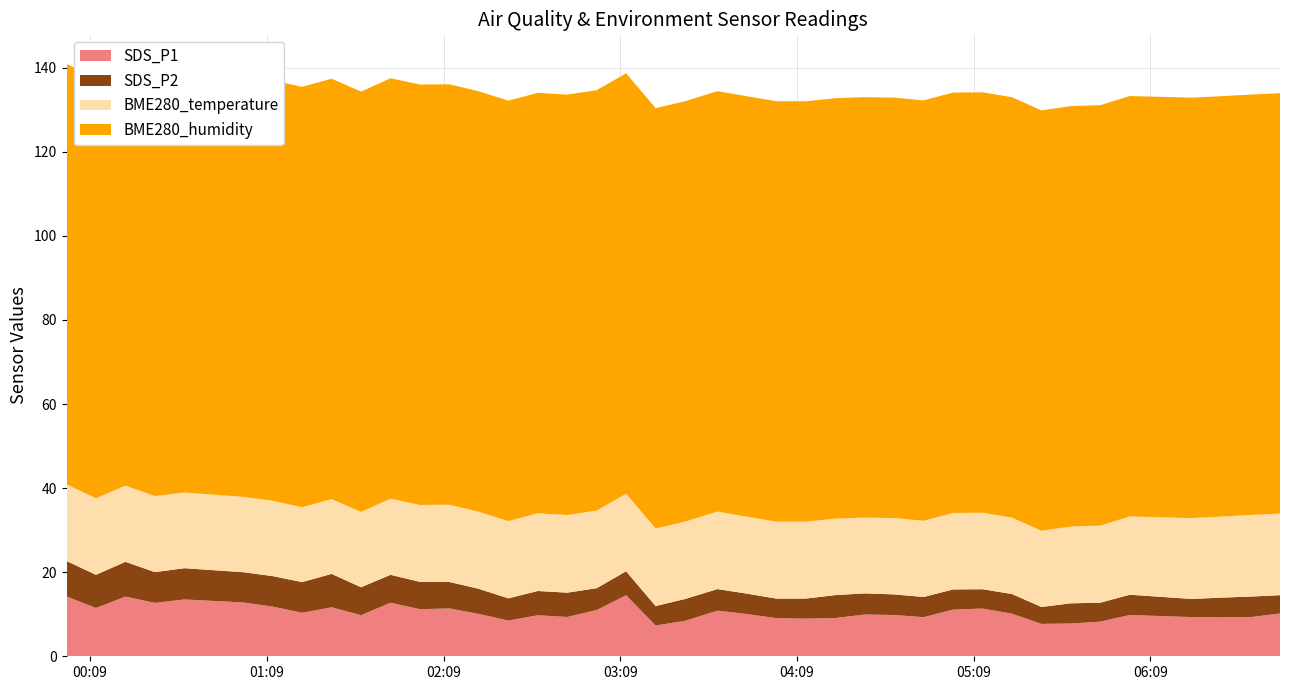

Reading left to right, list all the values displayed in this chart.

SDS_P1: 2022/08/28 00:01=14.2	2022/08/28 00:11=11.5	2022/08/28 00:21=14.2	2022/08/28 00:31=12.7	2022/08/28 00:41=13.5	2022/08/28 01:01=12.8	2022/08/28 01:11=11.8	2022/08/28 01:21=10.3	2022/08/28 01:31=11.7	2022/08/28 01:41=9.8	2022/08/28 01:51=12.7	2022/08/28 02:01=11.2	2022/08/28 02:11=11.4	2022/08/28 02:21=10.1	2022/08/28 02:31=8.5	2022/08/28 02:41=9.8	2022/08/28 02:51=9.3	2022/08/28 03:01=11.0	2022/08/28 03:11=14.5	2022/08/28 03:21=7.3	2022/08/28 03:31=8.4	2022/08/28 03:42=10.8	2022/08/28 03:52=10.1	2022/08/28 04:02=9.1	2022/08/28 04:12=8.9	2022/08/28 04:22=9.1	2022/08/28 04:32=9.9	2022/08/28 04:42=9.8	2022/08/28 04:52=9.3	2022/08/28 05:02=11.1	2022/08/28 05:12=11.3	2022/08/28 05:22=10.1	2022/08/28 05:32=7.7	2022/08/28 05:42=7.8	2022/08/28 05:52=8.2	2022/08/28 06:02=9.8	2022/08/28 06:23=9.3	2022/08/28 06:33=9.3	2022/08/28 06:43=9.3	2022/08/28 06:53=10.2
SDS_P2: 2022/08/28 00:01=8.4	2022/08/28 00:11=7.9	2022/08/28 00:21=8.3	2022/08/28 00:31=7.3	2022/08/28 00:41=7.4	2022/08/28 01:01=7.2	2022/08/28 01:11=7.2	2022/08/28 01:21=7.3	2022/08/28 01:31=8.0	2022/08/28 01:41=6.7	2022/08/28 01:51=6.7	2022/08/28 02:01=6.5	2022/08/28 02:11=6.3	2022/08/28 02:21=6.0	2022/08/28 02:31=5.3	2022/08/28 02:41=5.8	2022/08/28 02:51=5.8	2022/08/28 03:01=5.2	2022/08/28 03:11=5.7	2022/08/28 03:21=4.6	2022/08/28 03:31=5.2	2022/08/28 03:42=5.1	2022/08/28 03:52=4.8	2022/08/28 04:02=4.7	2022/08/28 04:12=4.8	2022/08/28 04:22=5.5	2022/08/28 04:32=5.0	2022/08/28 04:42=4.9	2022/08/28 04:52=4.8	2022/08/28 05:02=4.8	2022/08/28 05:12=4.6	2022/08/28 05:22=4.7	2022/08/28 05:32=4.0	2022/08/28 05:42=4.8	2022/08/28 05:52=4.5	2022/08/28 06:02=4.8	2022/08/28 06:23=4.3	2022/08/28 06:33=4.7	2022/08/28 06:43=4.9	2022/08/28 06:53=4.3
BME280_temperature: 2022/08/28 00:01=18.2	2022/08/28 00:11=18.2	2022/08/28 00:21=18.1	2022/08/28 00:31=18.1	2022/08/28 00:41=18.0	2022/08/28 01:01=17.9	2022/08/28 01:11=17.9	2022/08/28 01:21=17.8	2022/08/28 01:31=17.8	2022/08/28 01:41=17.9	2022/08/28 01:51=18.1	2022/08/28 02:01=18.3	2022/08/28 02:11=18.4	2022/08/28 02:21=18.3	2022/08/28 02:31=18.4	2022/08/28 02:41=18.5	2022/08/28 02:51=18.5	2022/08/28 03:01=18.4	2022/08/28 03:11=18.4	2022/08/28 03:21=18.4	2022/08/28 03:31=18.4	2022/08/28 03:42=18.4	2022/08/28 03:52=18.3	2022/08/28 04:02=18.3	2022/08/28 04:12=18.3	2022/08/28 04:22=18.2	2022/08/28 04:32=18.0	2022/08/28 04:42=18.2	2022/08/28 04:52=18.1	2022/08/28 05:02=18.2	2022/08/28 05:12=18.2	2022/08/28 05:22=18.2	2022/08/28 05:32=18.1	2022/08/28 05:42=18.3	2022/08/28 05:52=18.3	2022/08/28 06:02=18.6	2022/08/28 06:23=19.2	2022/08/28 06:33=19.3	2022/08/28 06:43=19.4	2022/08/28 06:53=19.4
BME280_humidity: 2022/08/28 00:01=100.0	2022/08/28 00:11=100.0	2022/08/28 00:21=100.0	2022/08/28 00:31=100.0	2022/08/28 00:41=100.0	2022/08/28 01:01=100.0	2022/08/28 01:11=100.0	2022/08/28 01:21=100.0	2022/08/28 01:31=100.0	2022/08/28 01:41=100.0	2022/08/28 01:51=100.0	2022/08/28 02:01=100.0	2022/08/28 02:11=100.0	2022/08/28 02:21=100.0	2022/08/28 02:31=100.0	2022/08/28 02:41=100.0	2022/08/28 02:51=100.0	2022/08/28 03:01=100.0	2022/08/28 03:11=100.0	2022/08/28 03:21=100.0	2022/08/28 03:31=100.0	2022/08/28 03:42=100.0	2022/08/28 03:52=100.0	2022/08/28 04:02=100.0	2022/08/28 04:12=100.0	2022/08/28 04:22=100.0	2022/08/28 04:32=100.0	2022/08/28 04:42=100.0	2022/08/28 04:52=100.0	2022/08/28 05:02=100.0	2022/08/28 05:12=100.0	2022/08/28 05:22=100.0	2022/08/28 05:32=100.0	2022/08/28 05:42=100.0	2022/08/28 05:52=100.0	2022/08/28 06:02=100.0	2022/08/28 06:23=100.0	2022/08/28 06:33=100.0	2022/08/28 06:43=100.0	2022/08/28 06:53=100.0